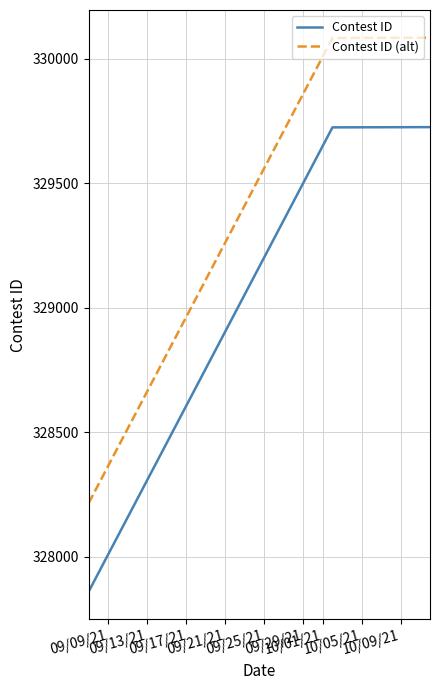

Does the chart display data point markers on the line(s)?

No